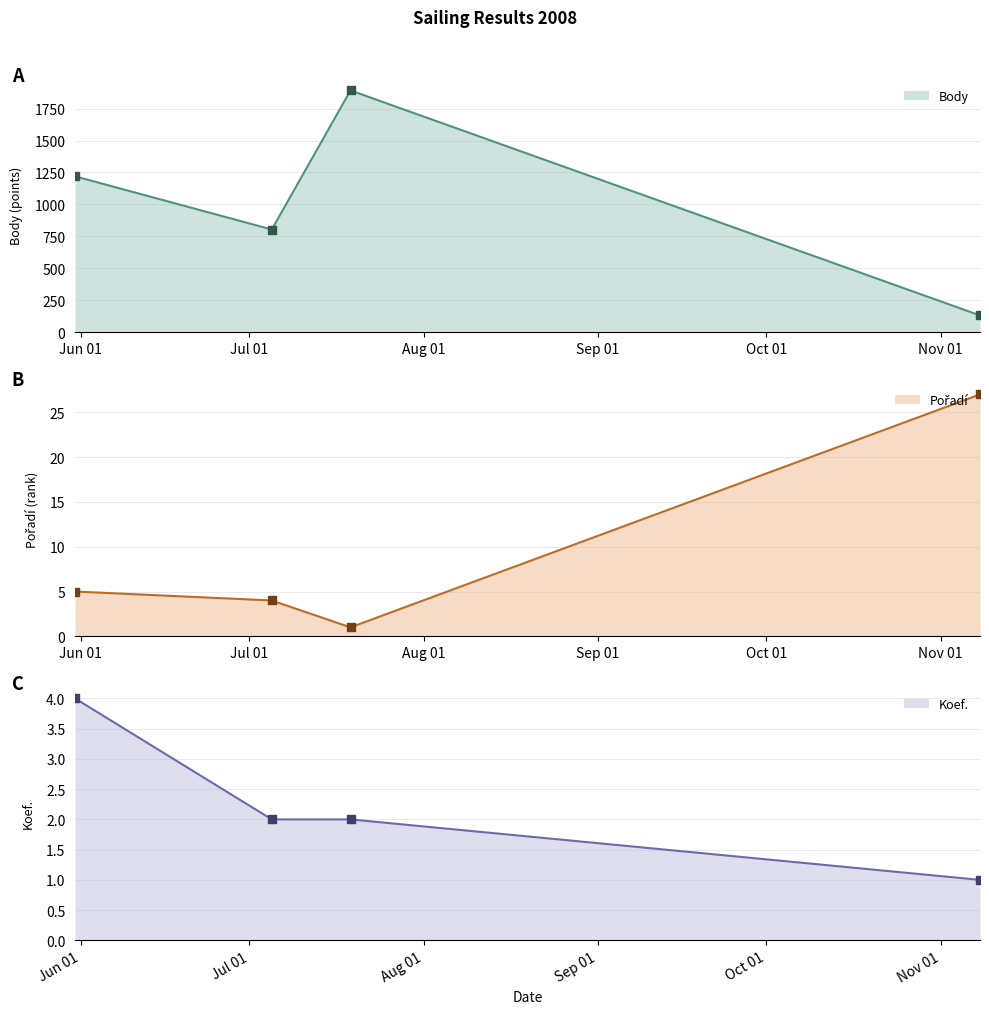

At how many categories does at least one series exceed 1768?

1